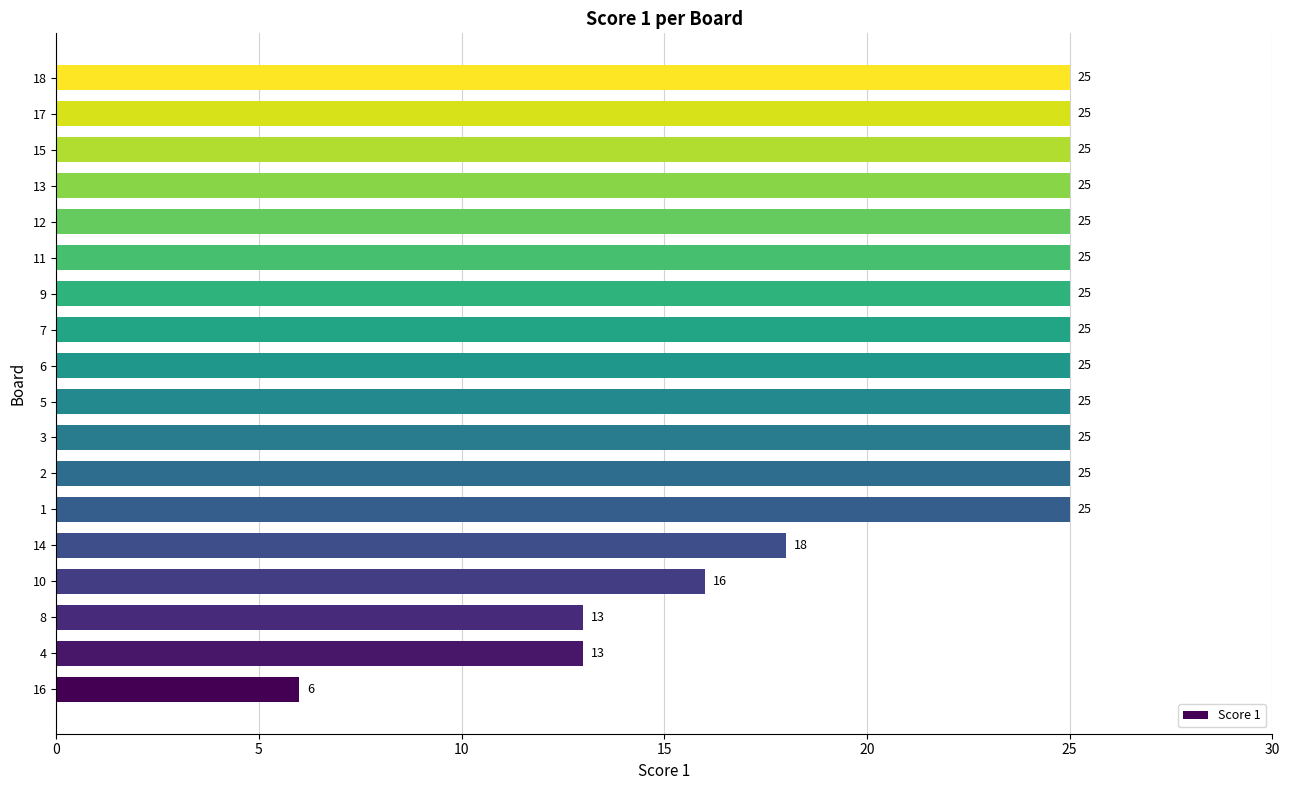

Reading bottom to top, transcribe all the data shown in this chart.

6	13	13	16	18	25	25	25	25	25	25	25	25	25	25	25	25	25